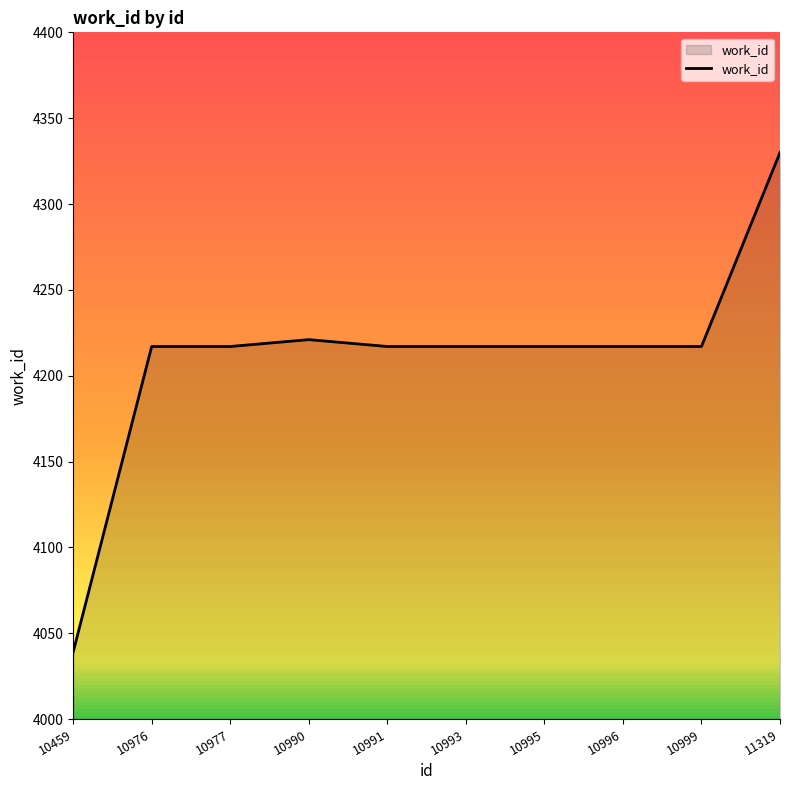

True or false: the data shows 1815 at 10995.

False